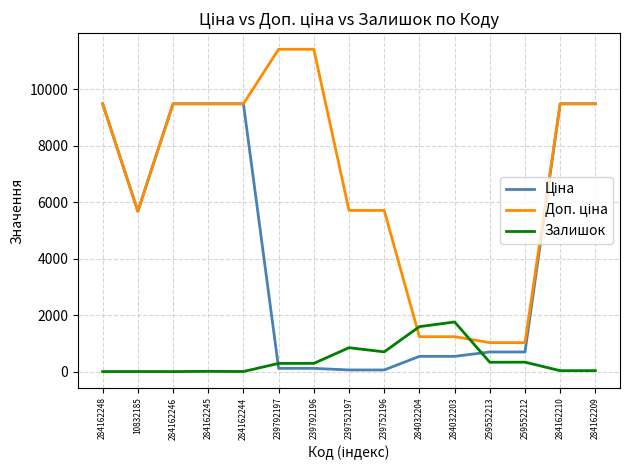

Does the chart display data point markers on the line(s)?

No